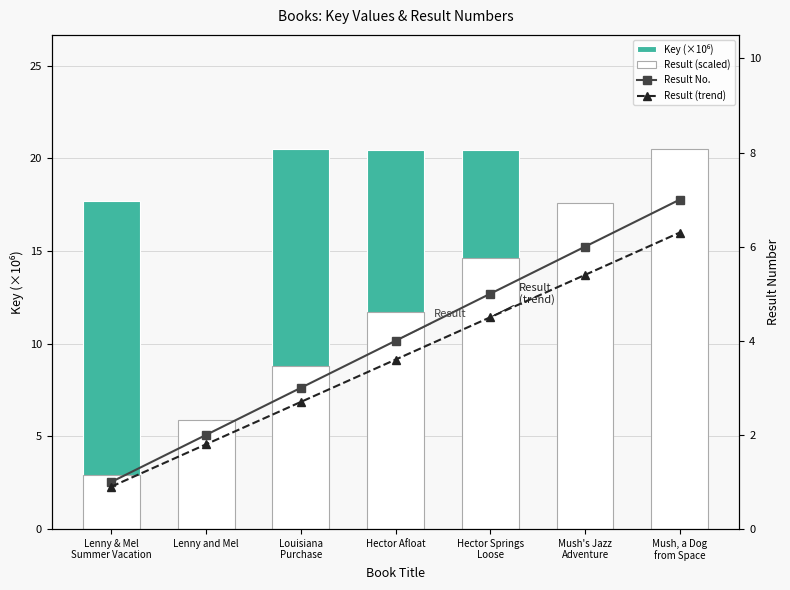

What are all the series names shown in the legend?

Key (×10⁶), Result (scaled), Result No., Result (trend)